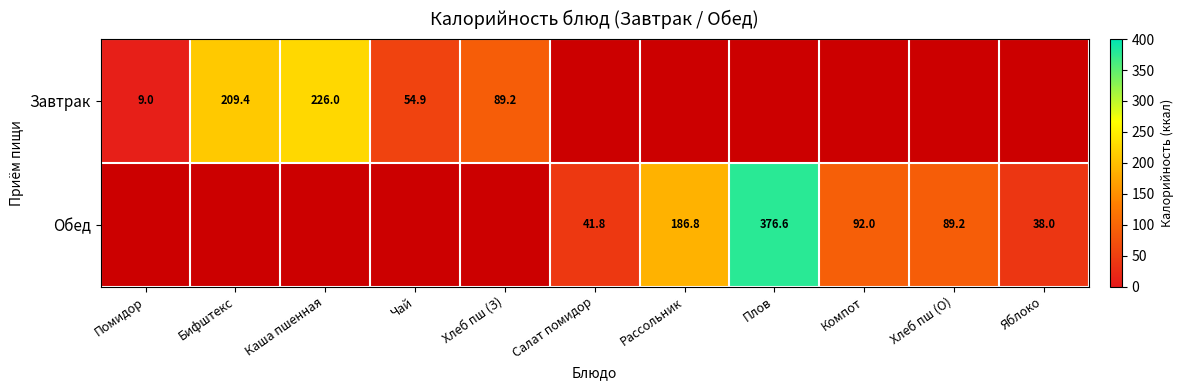

Is the value of Завтрак at Чай greater than the value of Обед at Рассольник?

No